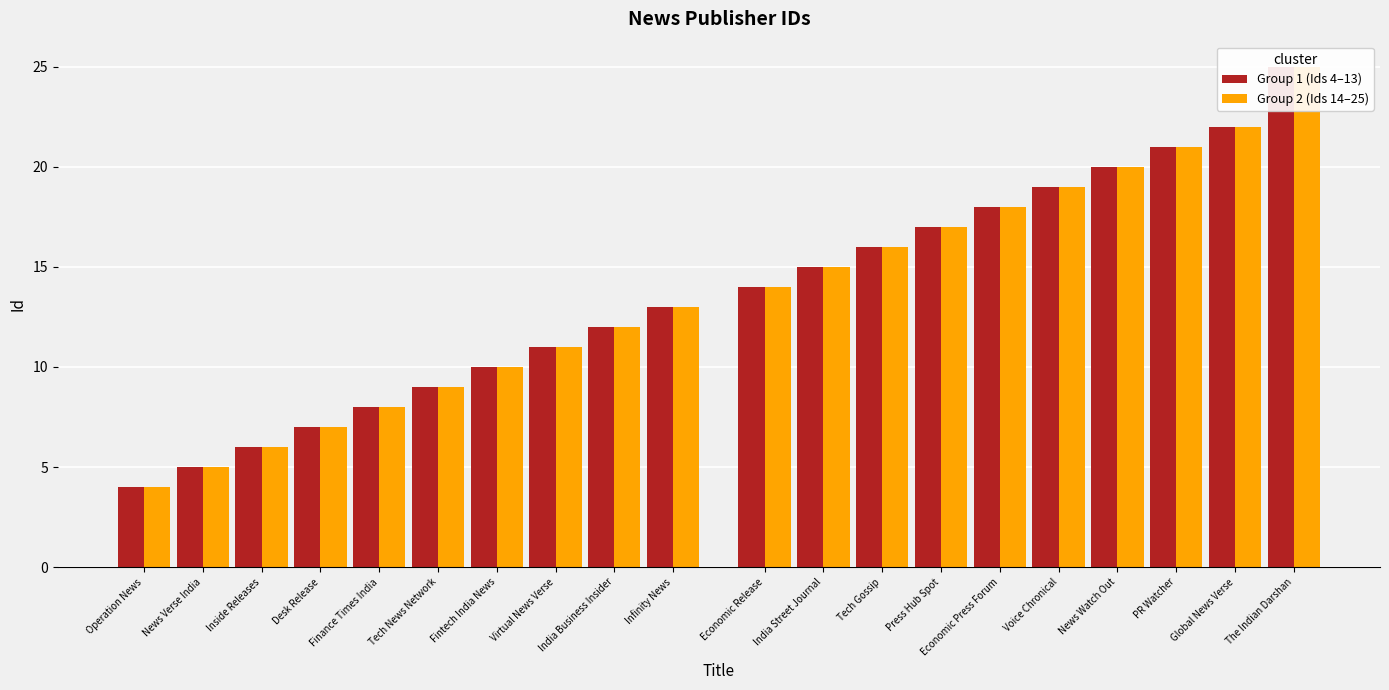

What are all the series names shown in the legend?

Group 1 (Ids 4–13), Group 2 (Ids 14–25)